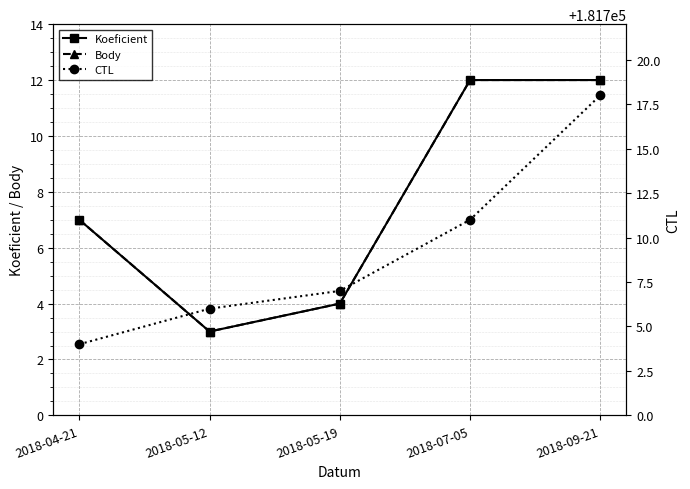

What is the spread (max minus min) of values at 2018-07-05?

181699